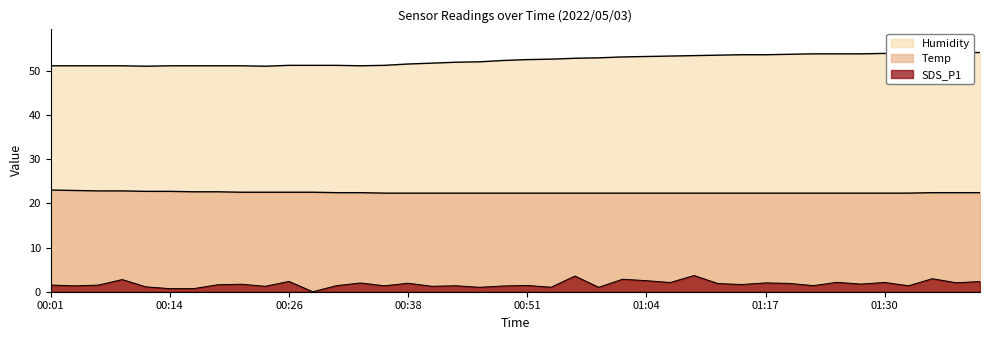

Reading left to right, list all the values displayed in this chart.

Temp: 00:01=23.0	00:03=22.9	00:06=22.8	00:08=22.8	00:11=22.7	00:14=22.7	00:16=22.6	00:19=22.6	00:21=22.5	00:24=22.5	00:26=22.5	00:28=22.5	00:31=22.4	00:33=22.4	00:36=22.3	00:38=22.3	00:41=22.3	00:43=22.3	00:46=22.3	00:48=22.3	00:51=22.3	00:54=22.3	00:56=22.3	00:59=22.3	01:02=22.3	01:04=22.3	01:07=22.3	01:10=22.3	01:12=22.3	01:15=22.3	01:17=22.3	01:20=22.3	01:22=22.3	01:25=22.3	01:28=22.3	01:30=22.3	01:33=22.3	01:36=22.4	01:38=22.4	01:41=22.4
Humidity: 00:01=51.1	00:03=51.1	00:06=51.1	00:08=51.1	00:11=51.0	00:14=51.1	00:16=51.1	00:19=51.1	00:21=51.1	00:24=51.0	00:26=51.2	00:28=51.2	00:31=51.2	00:33=51.1	00:36=51.2	00:38=51.5	00:41=51.7	00:43=51.9	00:46=52.0	00:48=52.3	00:51=52.5	00:54=52.6	00:56=52.8	00:59=52.9	01:02=53.1	01:04=53.2	01:07=53.3	01:10=53.4	01:12=53.5	01:15=53.6	01:17=53.6	01:20=53.7	01:22=53.8	01:25=53.8	01:28=53.8	01:30=53.9	01:33=54.0	01:36=54.0	01:38=54.1	01:41=54.1
SDS_P1: 00:01=1.5	00:03=1.3	00:06=1.5	00:08=2.8	00:11=1.1	00:14=0.7	00:16=0.7	00:19=1.6	00:21=1.7	00:24=1.2	00:26=2.3	00:28=0.0	00:31=1.4	00:33=2.0	00:36=1.4	00:38=1.9	00:41=1.2	00:43=1.4	00:46=1.0	00:48=1.3	00:51=1.4	00:54=1.0	00:56=3.5	00:59=1.0	01:02=2.8	01:04=2.5	01:07=2.1	01:10=3.7	01:12=1.9	01:15=1.6	01:17=2.0	01:20=1.9	01:22=1.4	01:25=2.1	01:28=1.7	01:30=2.1	01:33=1.4	01:36=3.0	01:38=2.0	01:41=2.3